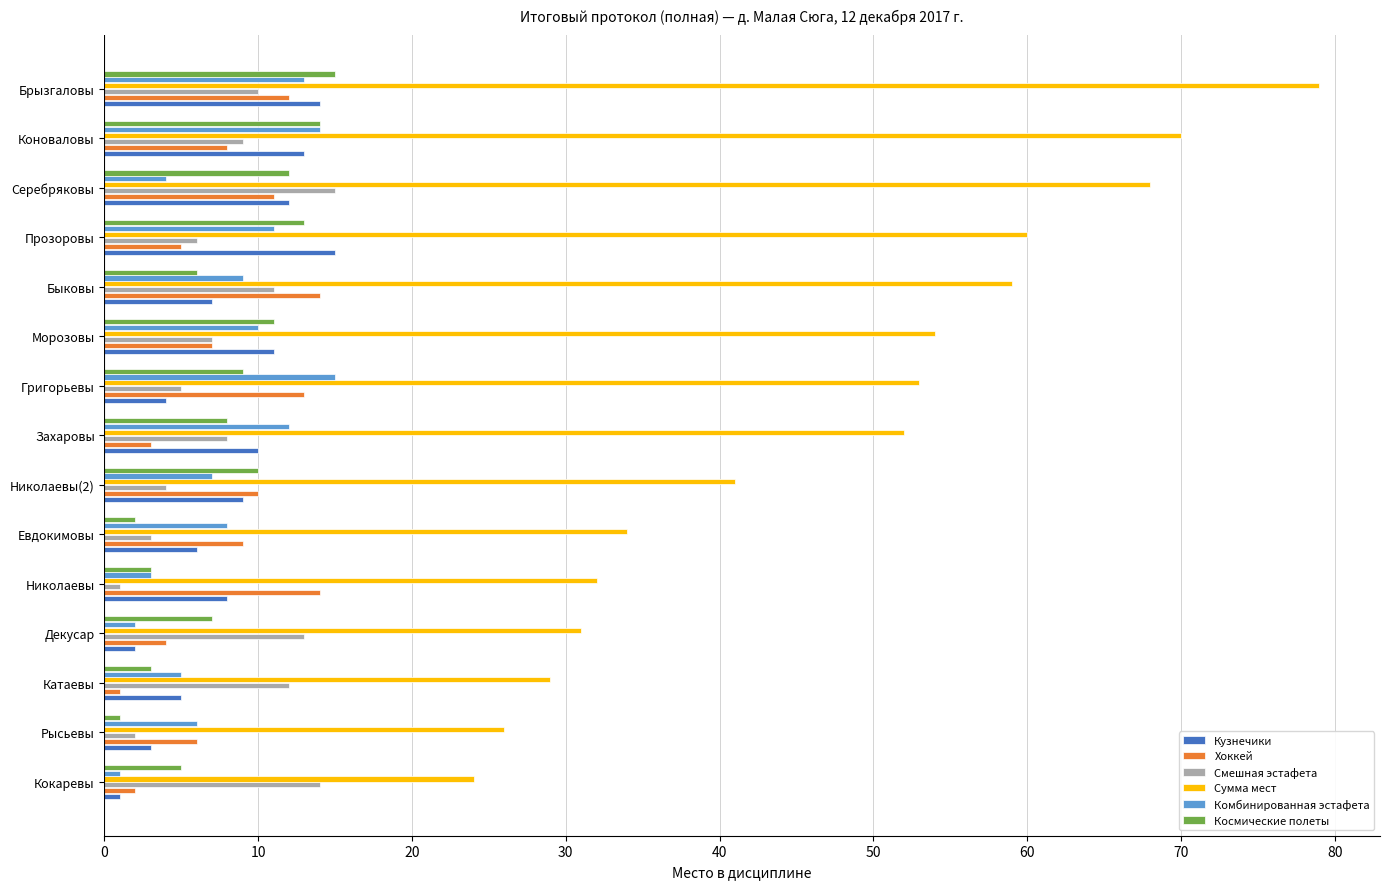

True or false: Смешная эстафета has a value of 7 at Морозовы.

True